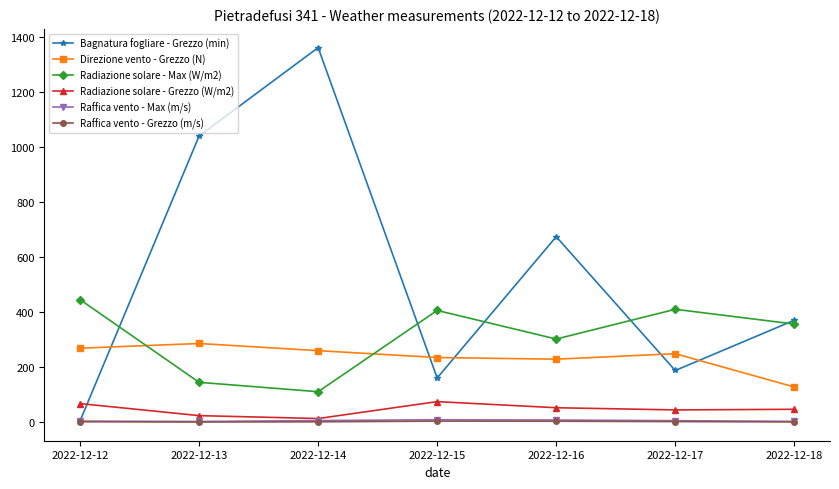

The value of Radiazione solare - Grezzo (W/m2) at 2022-12-18 is 46.9. True or false?

True